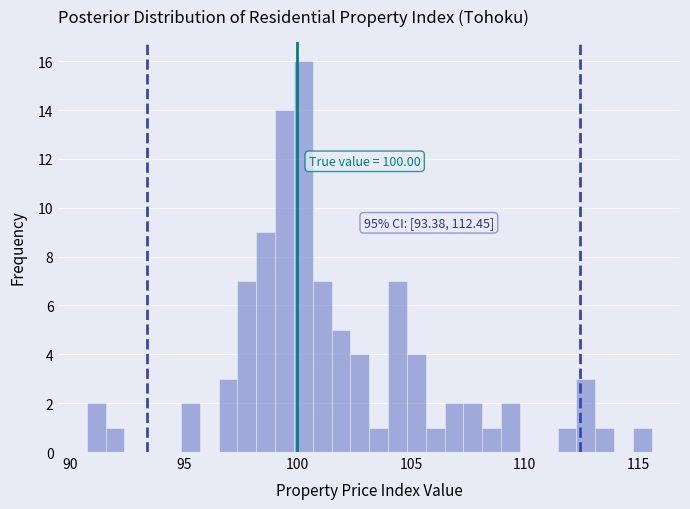

Read against the x-axis, roughly where is the centre of the tallest bar?

100.5